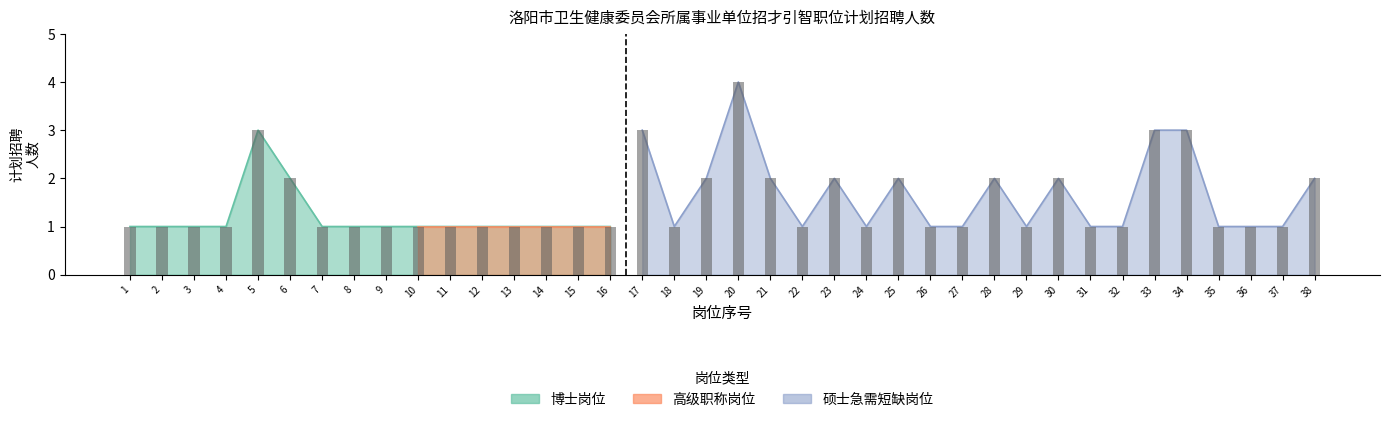

What is the total value across all series at 29?

1